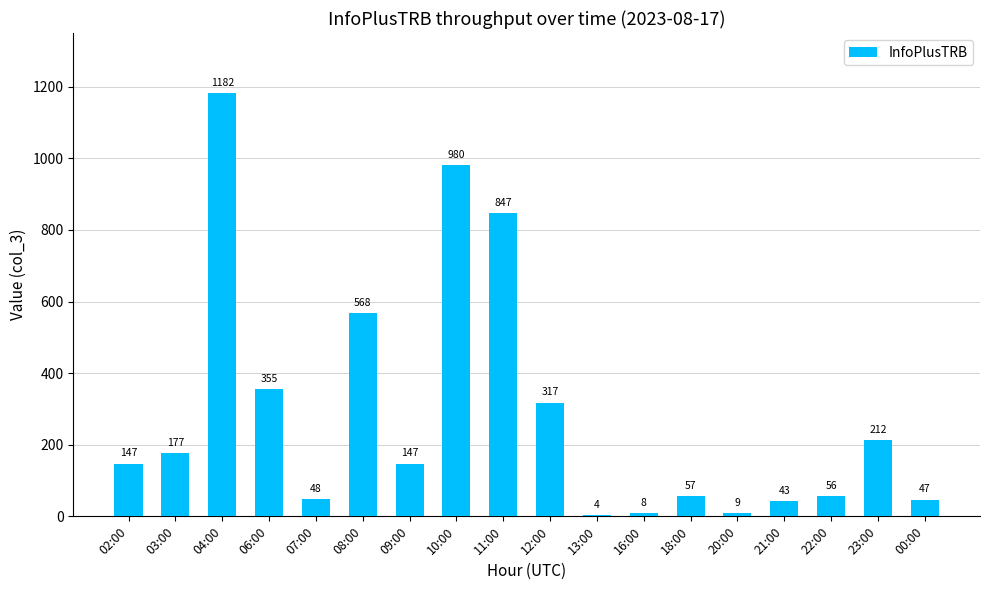

Which label corresponds to the largest value in the chart?

04:00